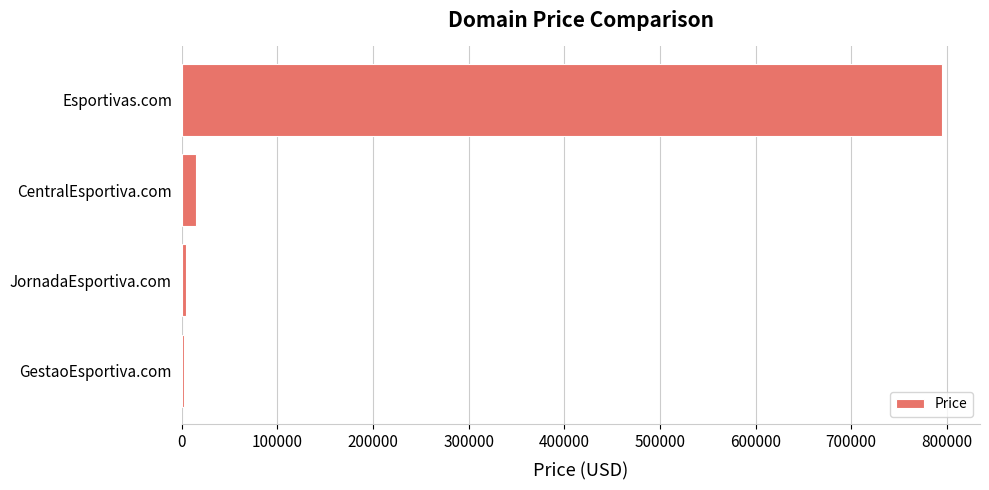

What is the greatest value displayed?

794888